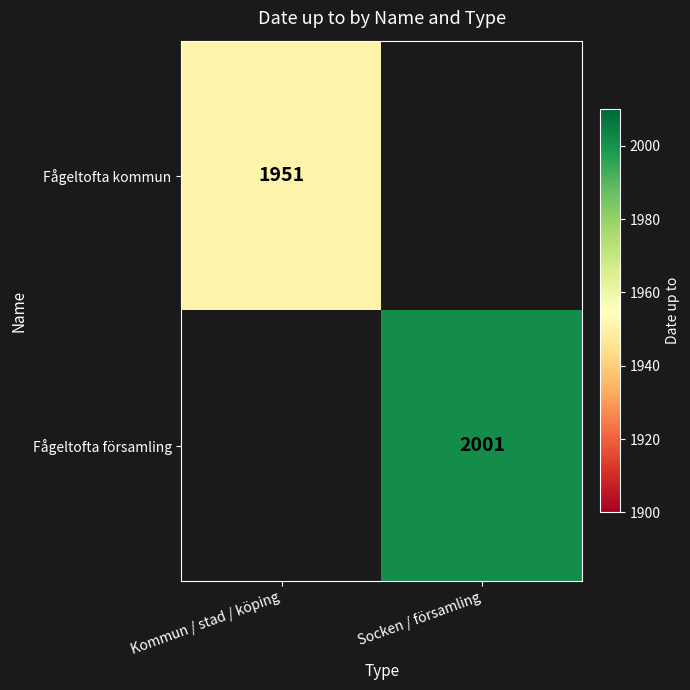

How many categories are shown in the chart?

2